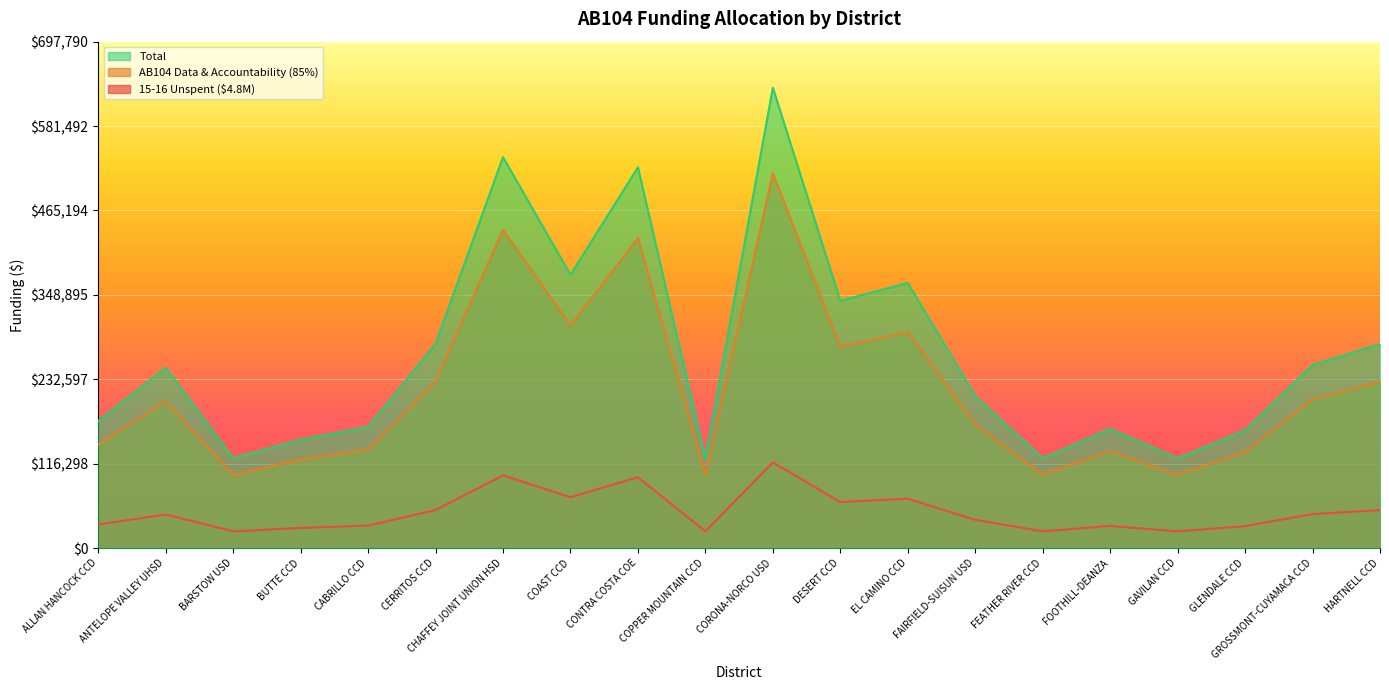

How many interior local valleys does the AB104 Data & Accountability (85%) series have?

6